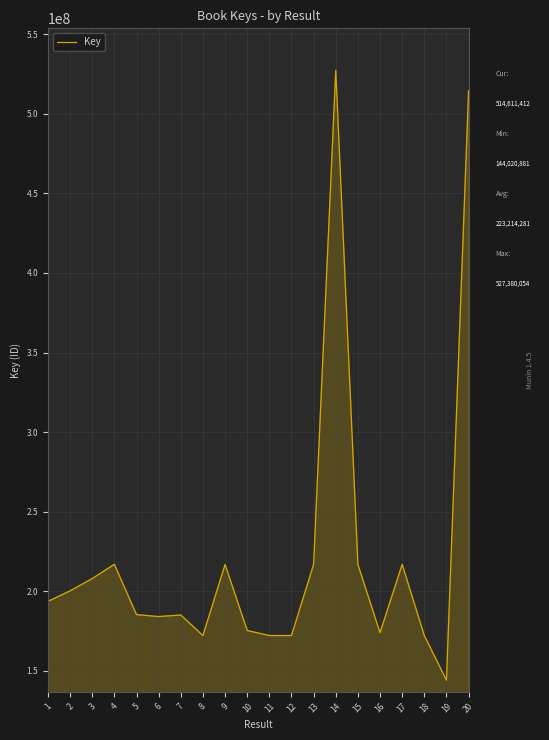

Is it true that the value at 5 is 185296237?

True